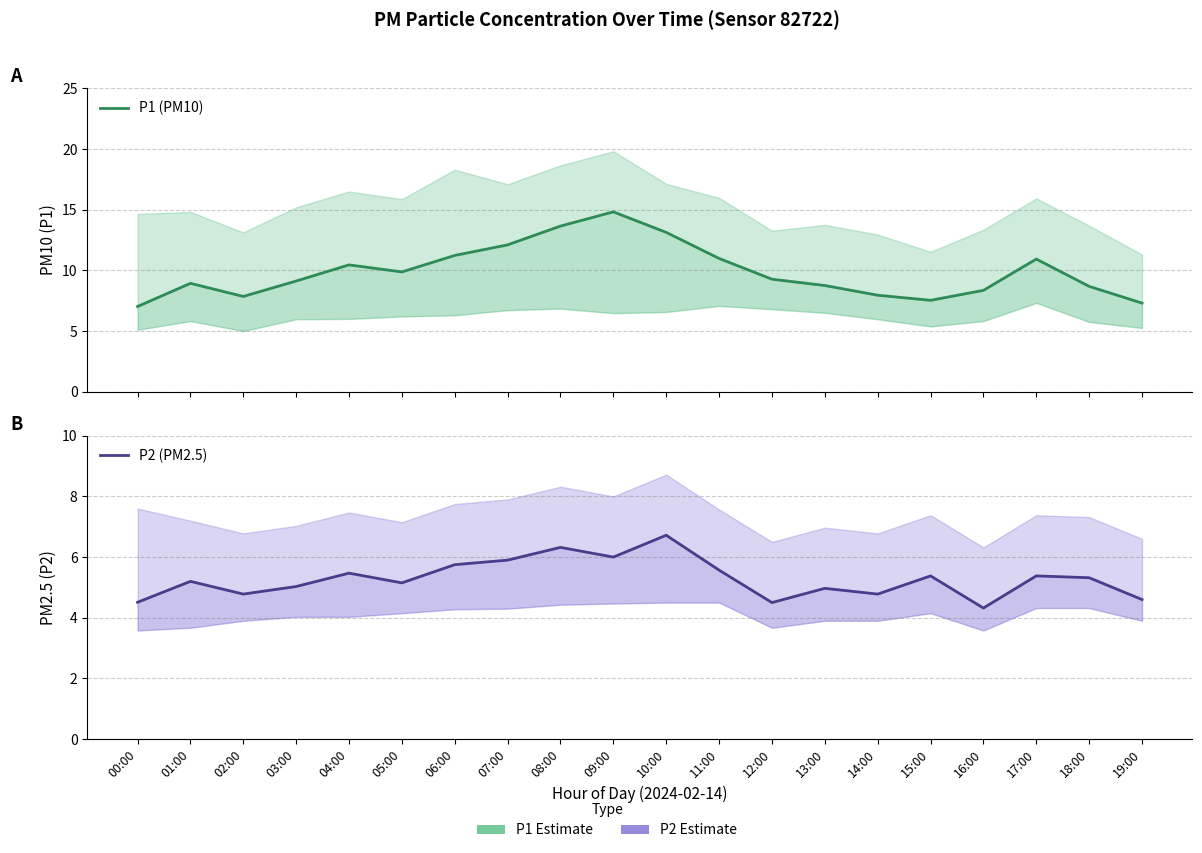

Where is the first local minimum for P1 (PM10)?

02:00